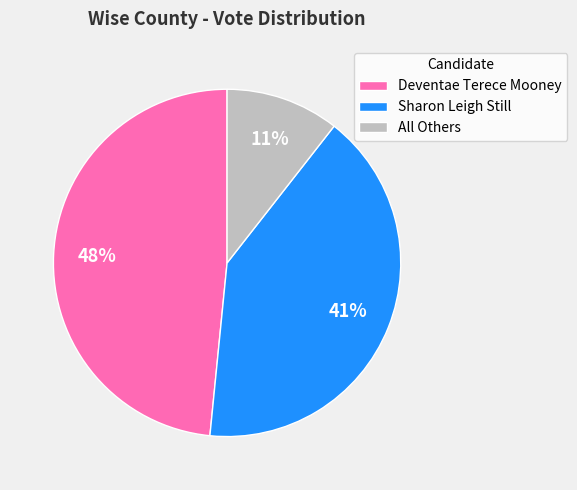

To the nearest percent, what portion does All Others represent?

11%